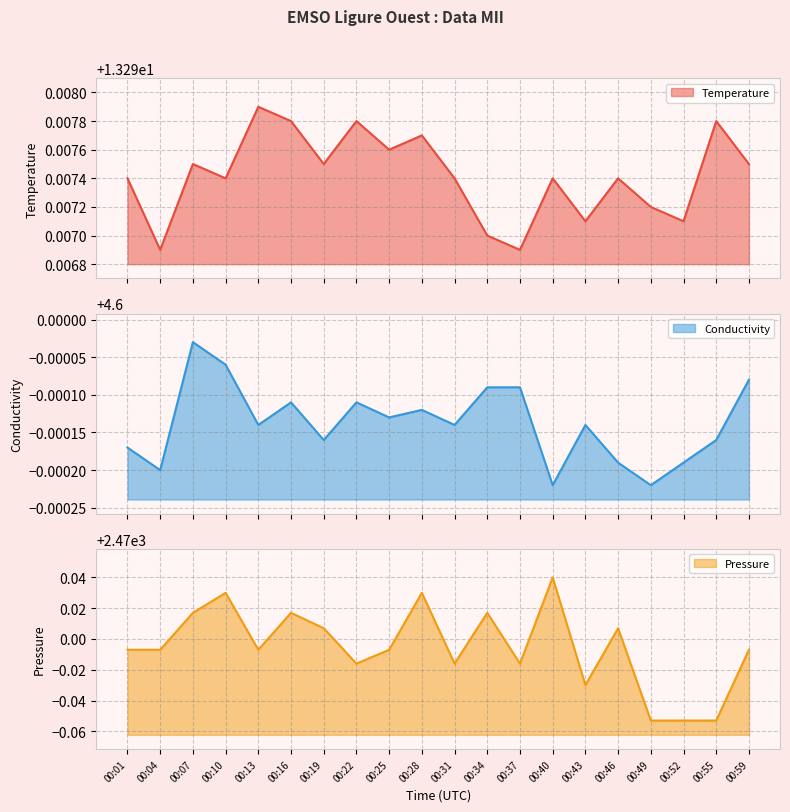

What is the lowest value of the Temperature series?

13.3